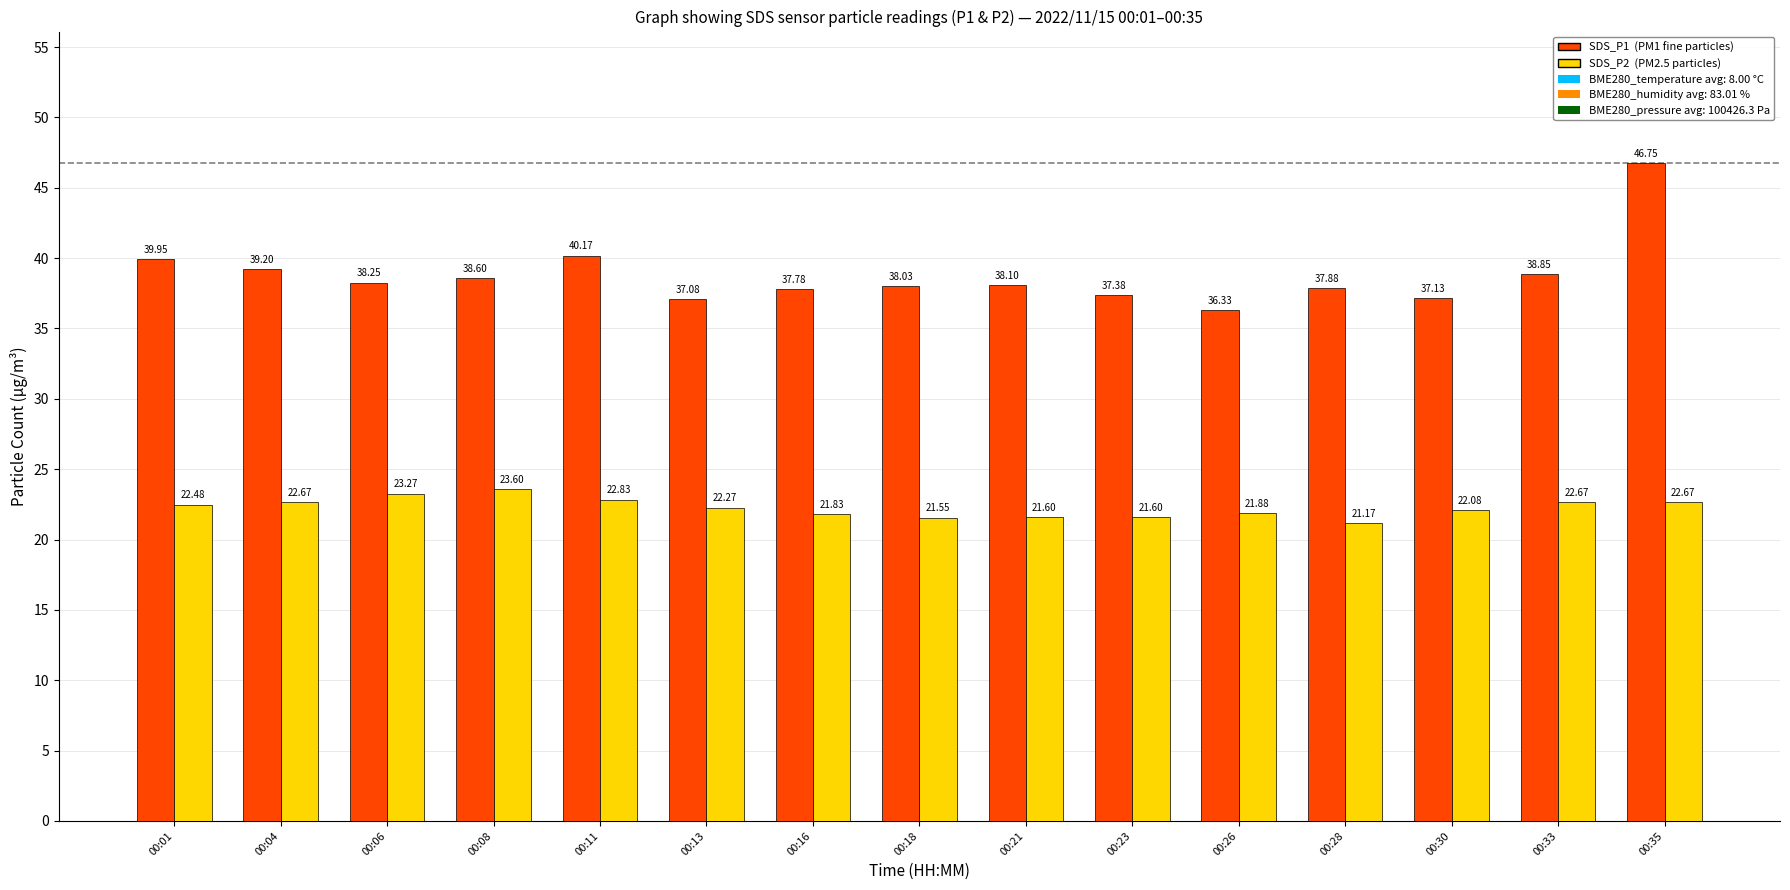

Are the bars grouped side by side (vs. stacked)?

Yes